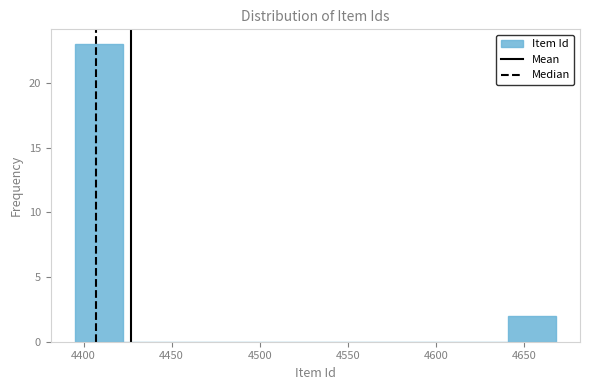

What is the height of the bar covering 4640 to 4670 on the x-axis? Neither the bar edges nor the heights are printed on the chart, so give them approximately, as read against the axes.

2